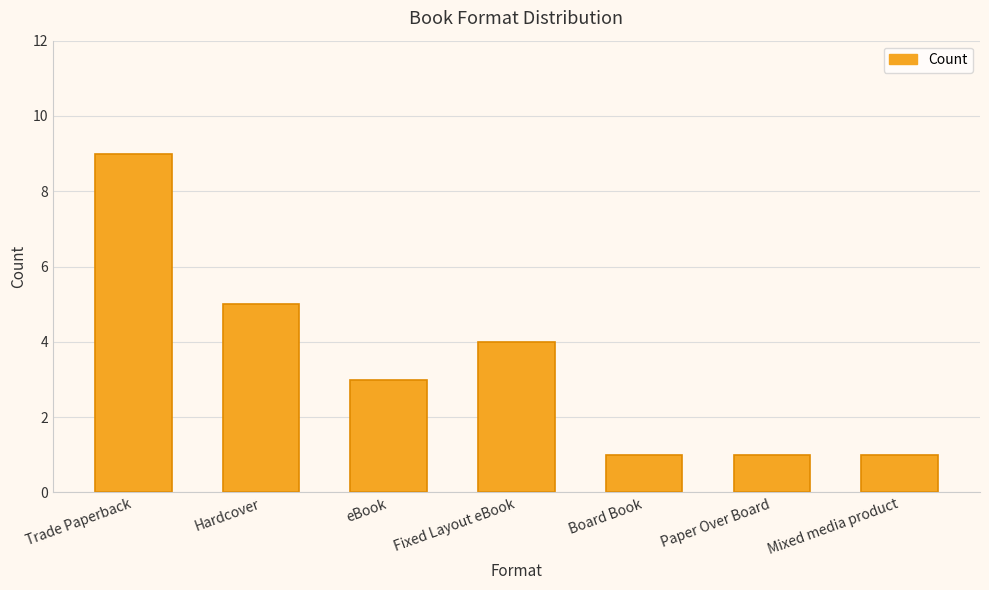

Reading right to left, what are all the values shown in this chart?

1	1	1	4	3	5	9